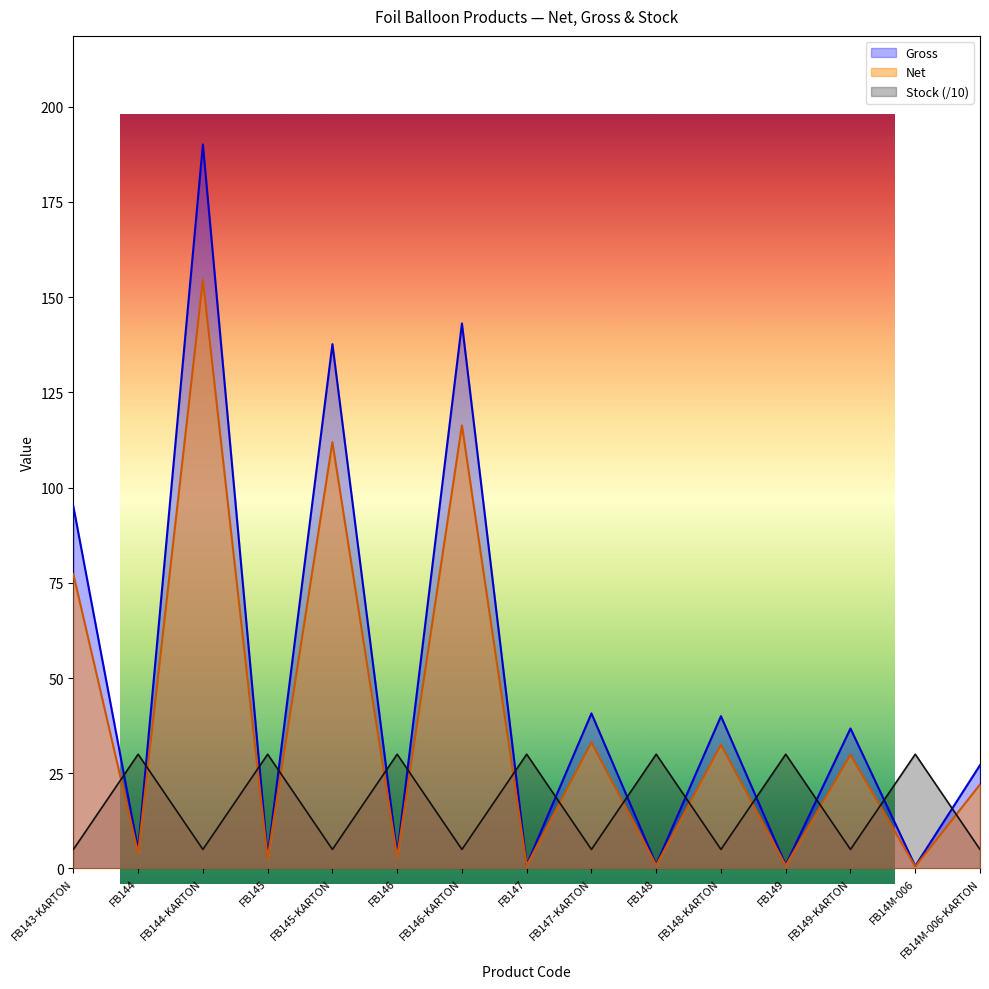

Reading left to right, transcribe all the data shown in this chart.

Net: 77.2	4.0	154.5	2.6	111.9	3.0	116.3	0.8	33.1	0.8	32.5	0.8	29.9	0.5	22.1
Gross: 95.0	4.9	190.1	3.2	137.6	3.7	143.1	0.9	40.7	1.0	40.0	0.9	36.8	0.6	27.1
Stock: 5.0	30.0	5.0	30.0	5.0	30.0	5.0	30.0	5.0	30.0	5.0	30.0	5.0	30.0	5.0